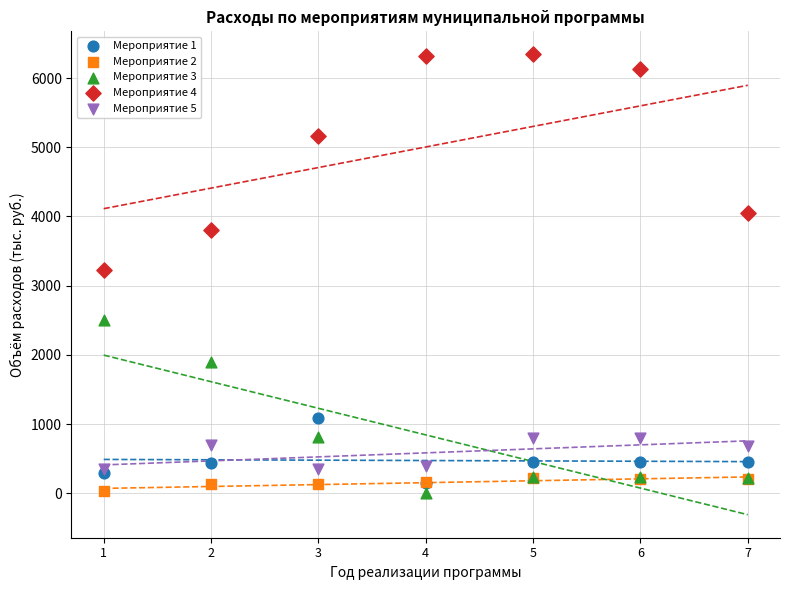

Which series has the largest Y range (max minus min)?

Мероприятие 4